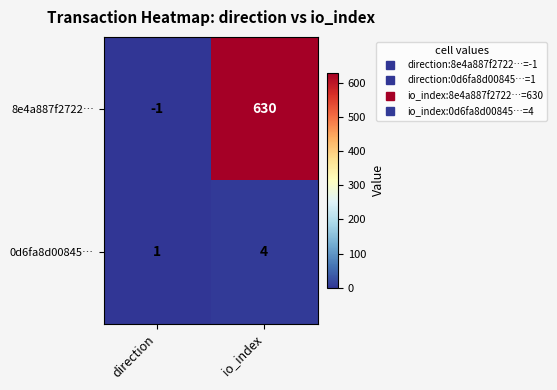

What is the difference between the 8e4a887f2722… values at direction and io_index?

631